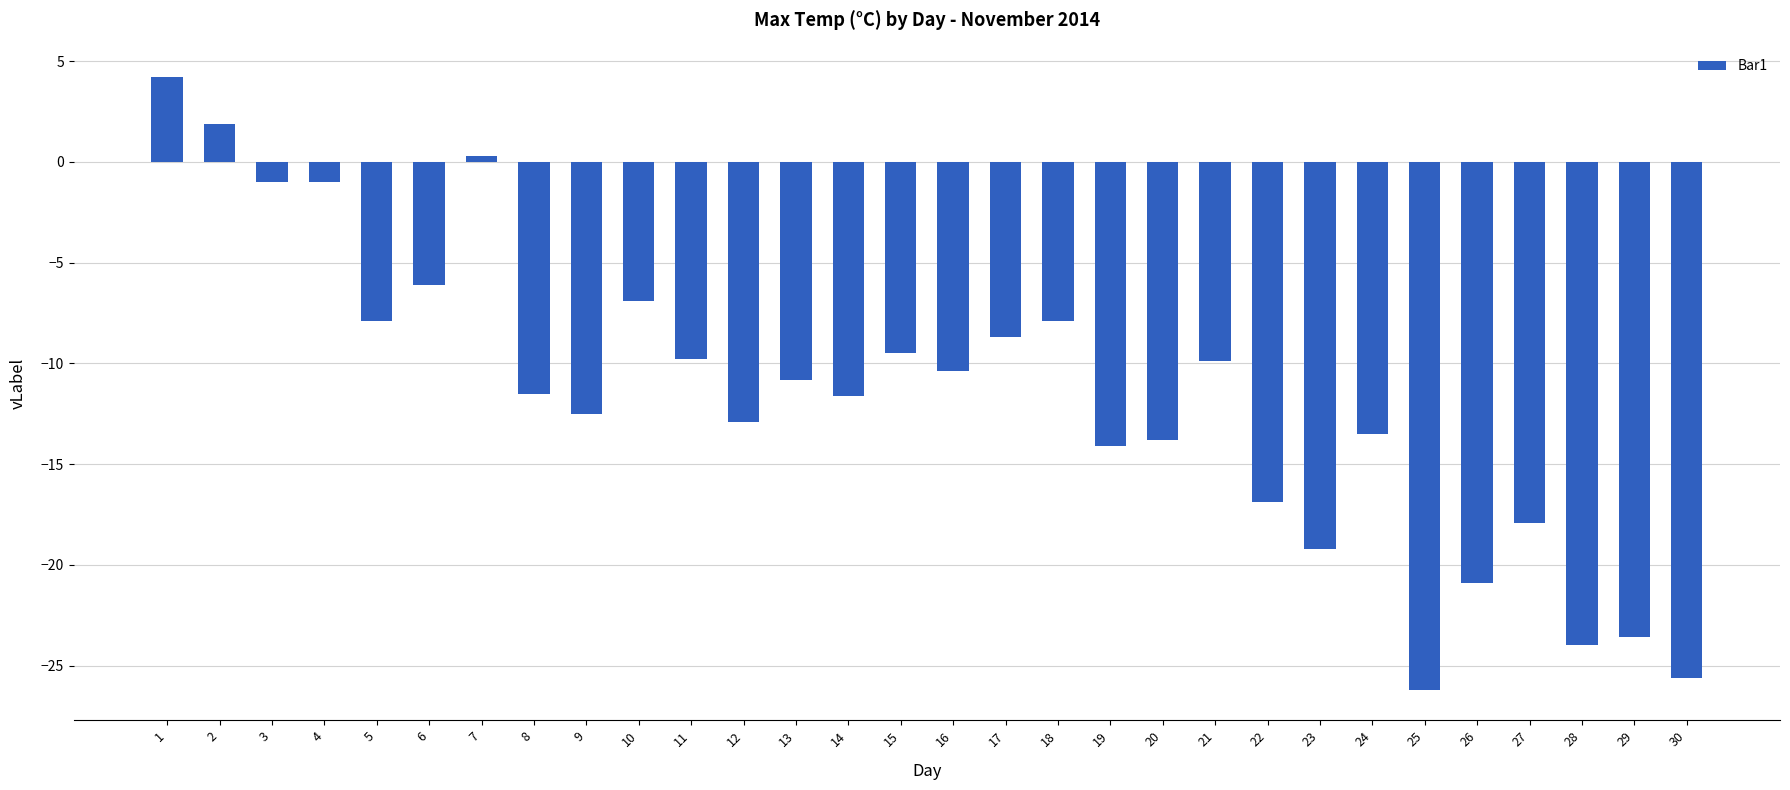

At which category does the chart reach its peak across all series?

1